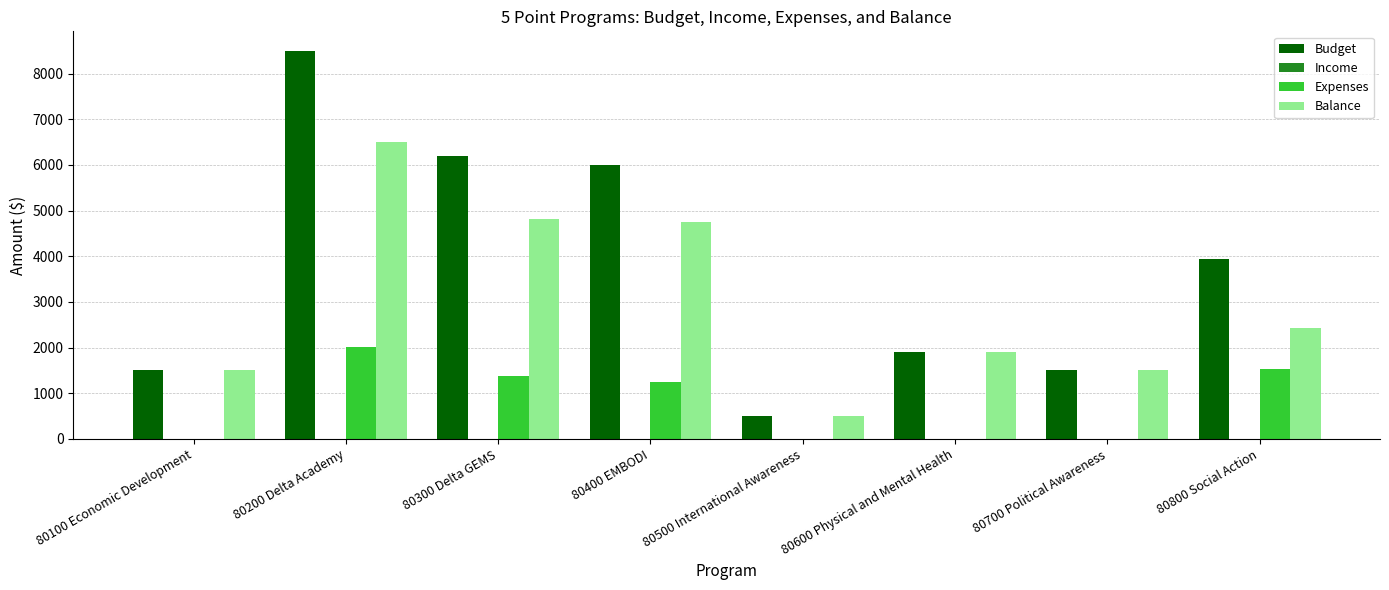

How many data points does each series have?

8